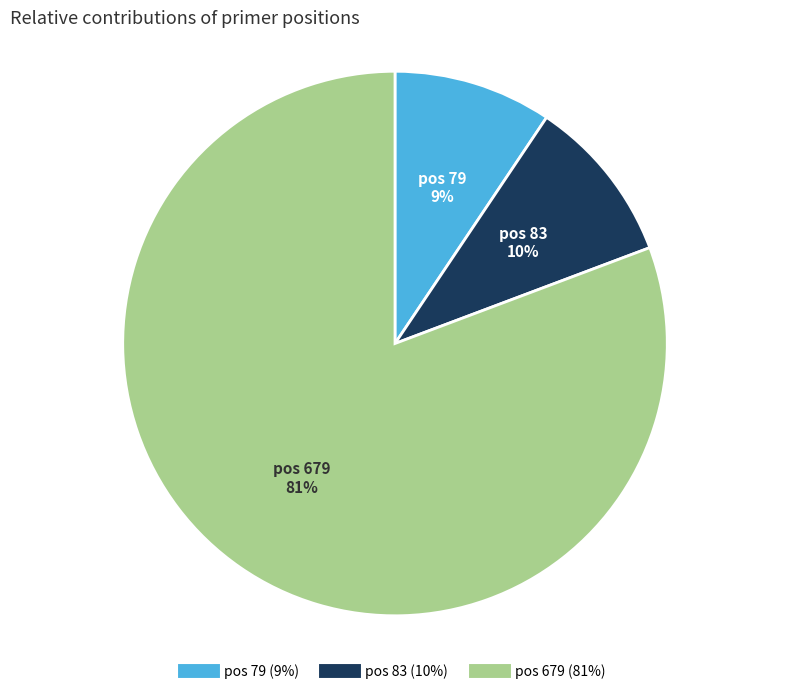

Does any single category account for the majority?

Yes